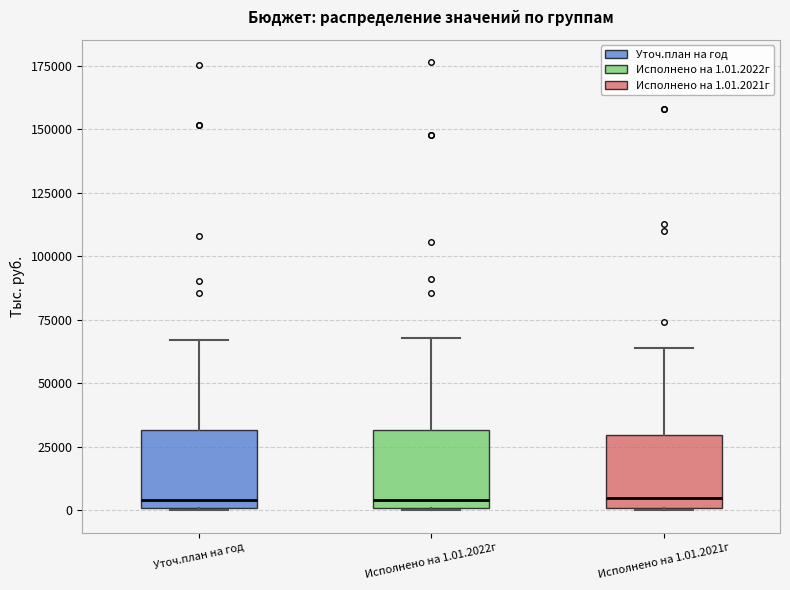

Reading left to right, transcribe this box plot: for each box, give where its median line is, the range the box spans, and where its two whiskers end, as read against the y-axis. The values are not printed on the chart, so give them approximately, as read against the axis.

Уточ.план на год: median 5000, box 0 to 30000, whiskers 0 to 65000
Исполнено на 1.01.2022г: median 5000, box 0 to 30000, whiskers 0 to 70000
Исполнено на 1.01.2021г: median 5000, box 0 to 30000, whiskers 0 to 65000